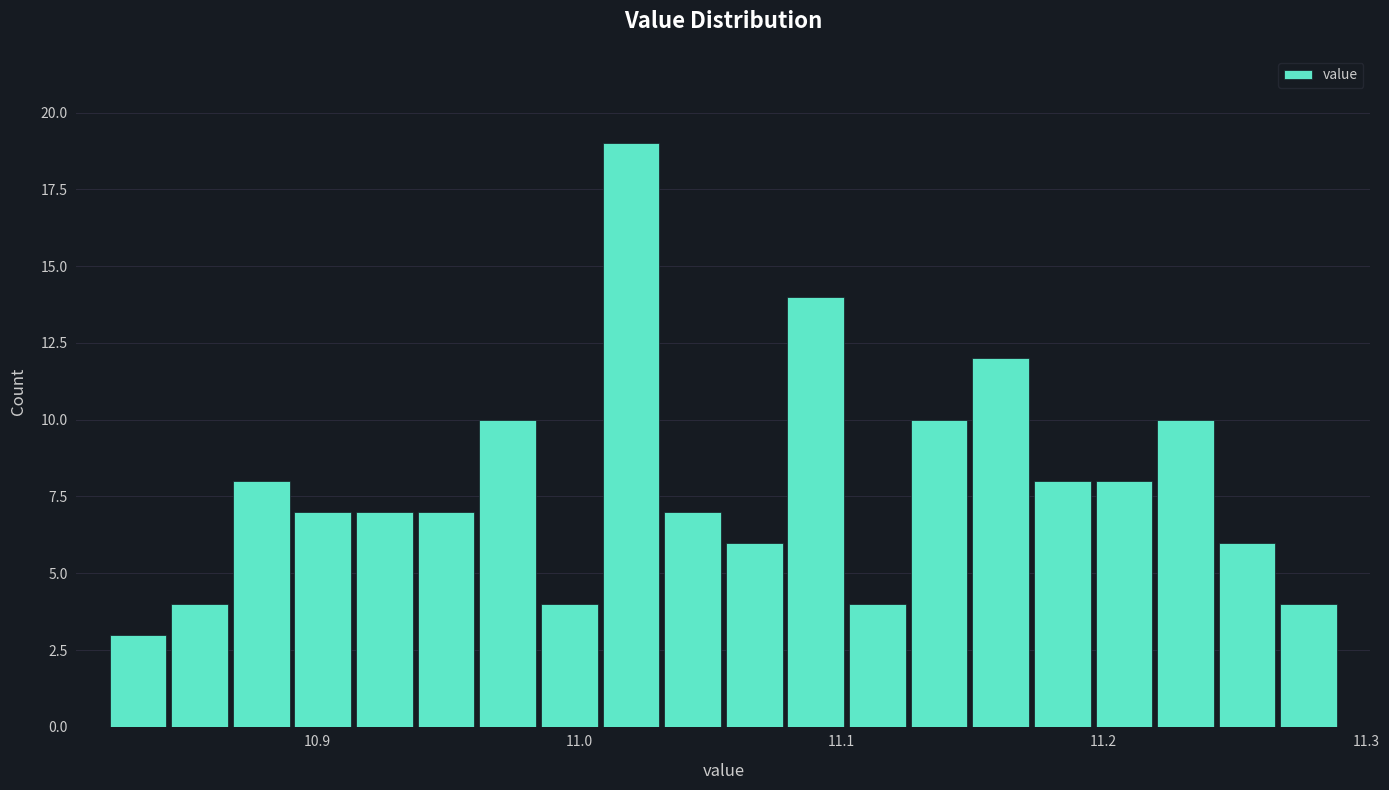

Read against the x-axis, roughly where is the centre of the tallest bar?

11.02